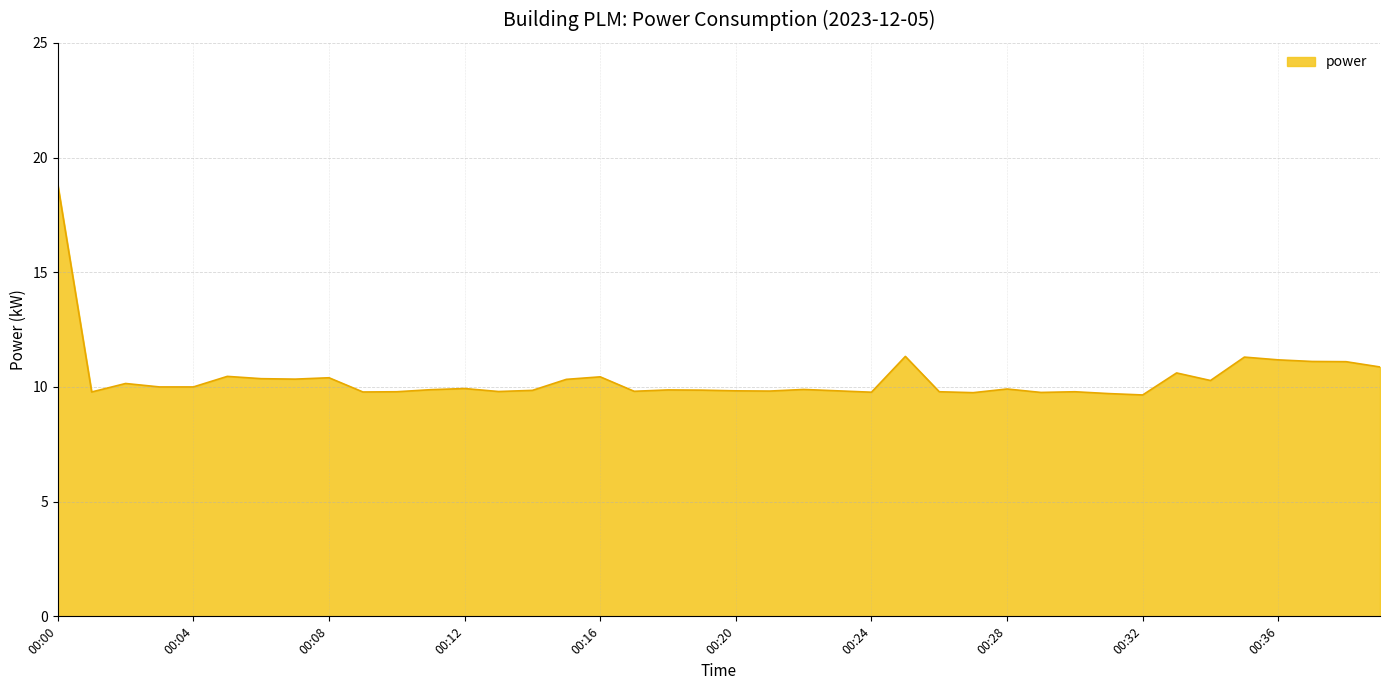

What is the greatest value displayed?

18.8